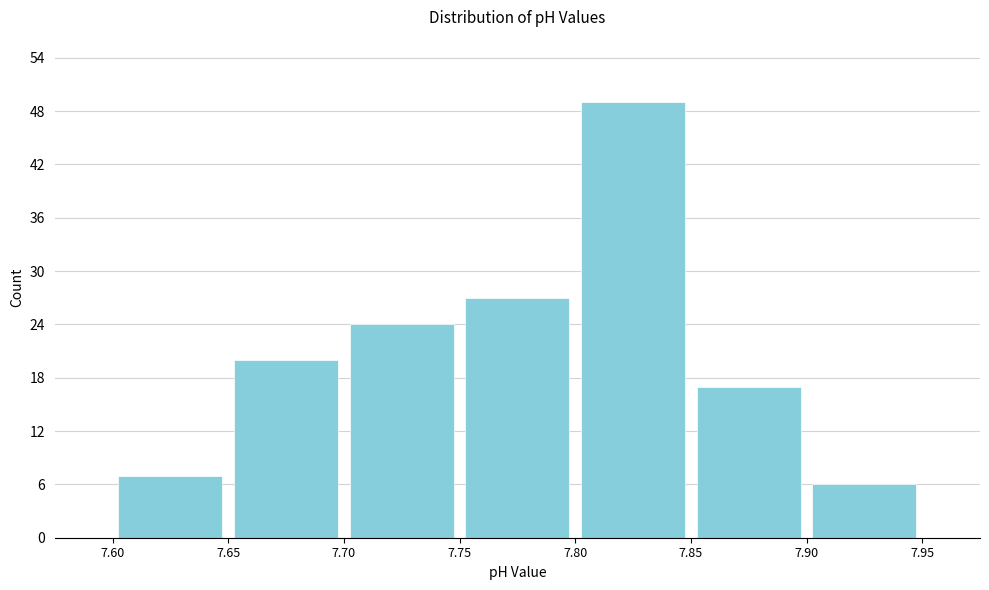

How tall is the bar that spans 7.90 to 7.95 on the x-axis? The values are not printed on the chart, so give them approximately, as read against the axis.

6